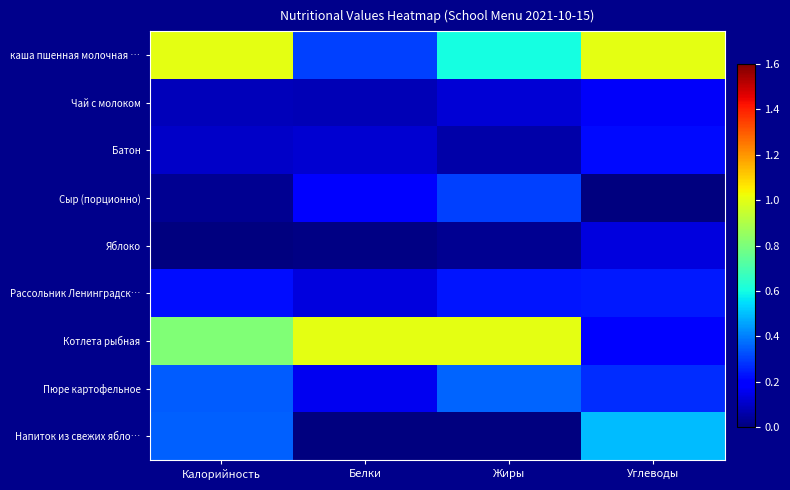

At how many categories does at least one series exceed 0?

4